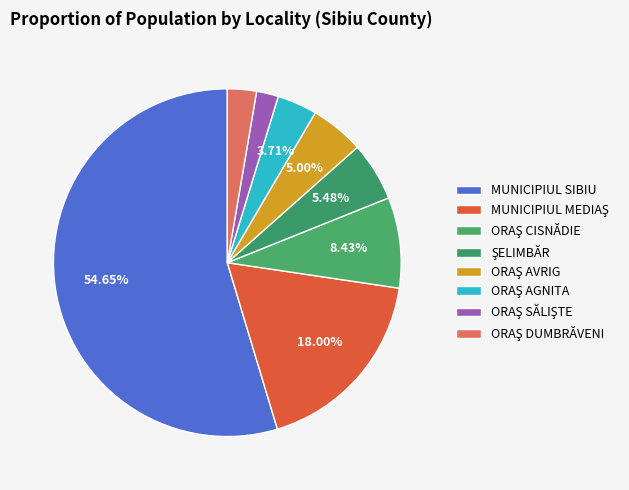

How many slices are in this pie chart?

8